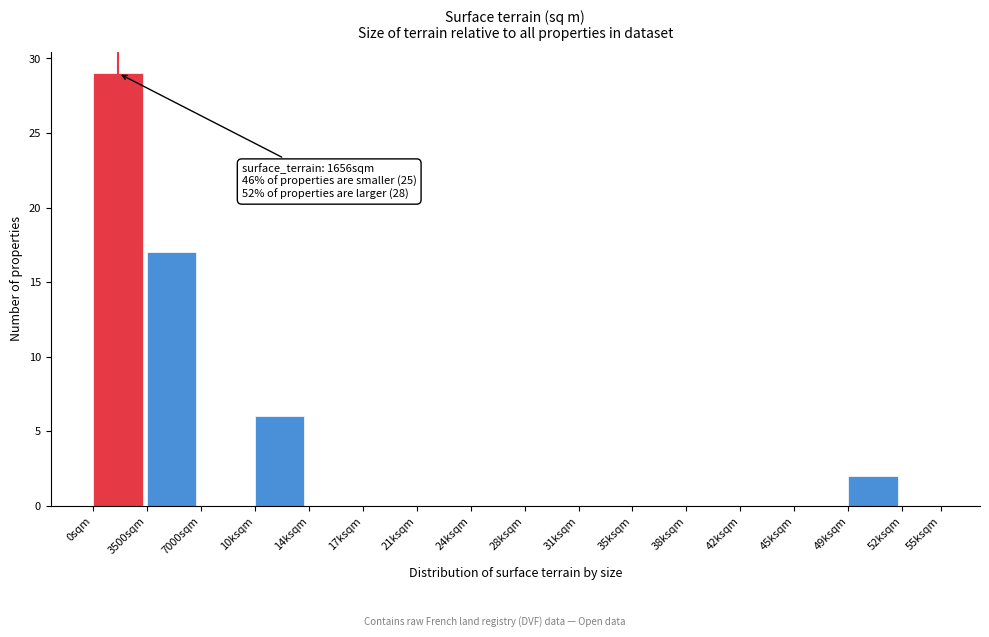

Reading right to left, extract all data points from this chart.

52ksqm=0	49ksqm=2	45ksqm=0	42ksqm=0	38ksqm=0	35ksqm=0	31ksqm=0	28ksqm=0	24ksqm=0	21ksqm=0	17ksqm=0	14ksqm=0	10ksqm=6	7000sqm=0	3500sqm=17	0sqm=29